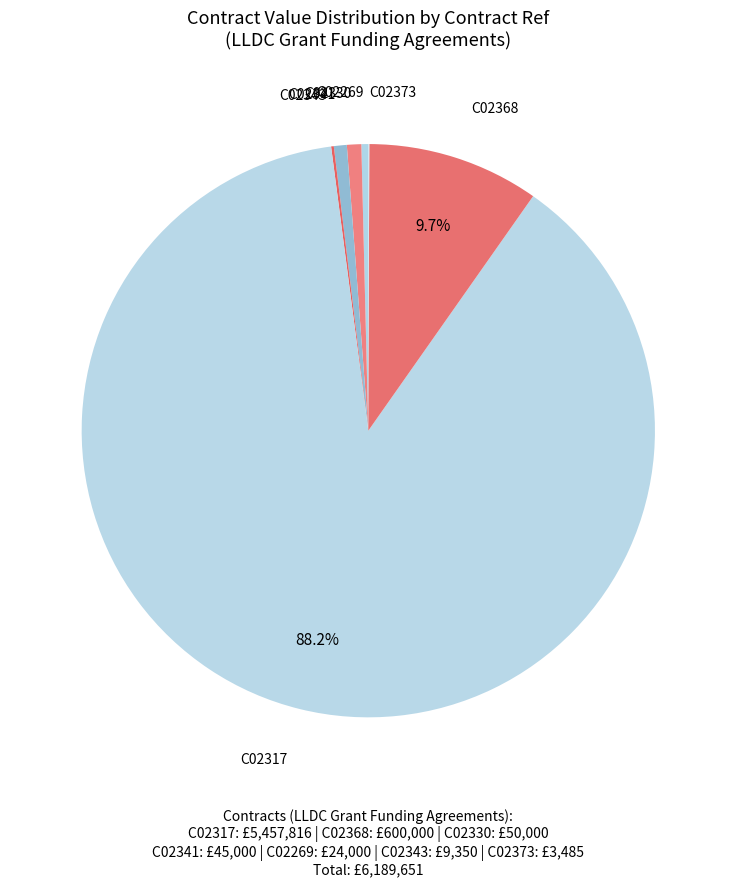

Rank the categories by value from lowest to highest.

C02373, C02343, C02269, C02341, C02330, C02368, C02317